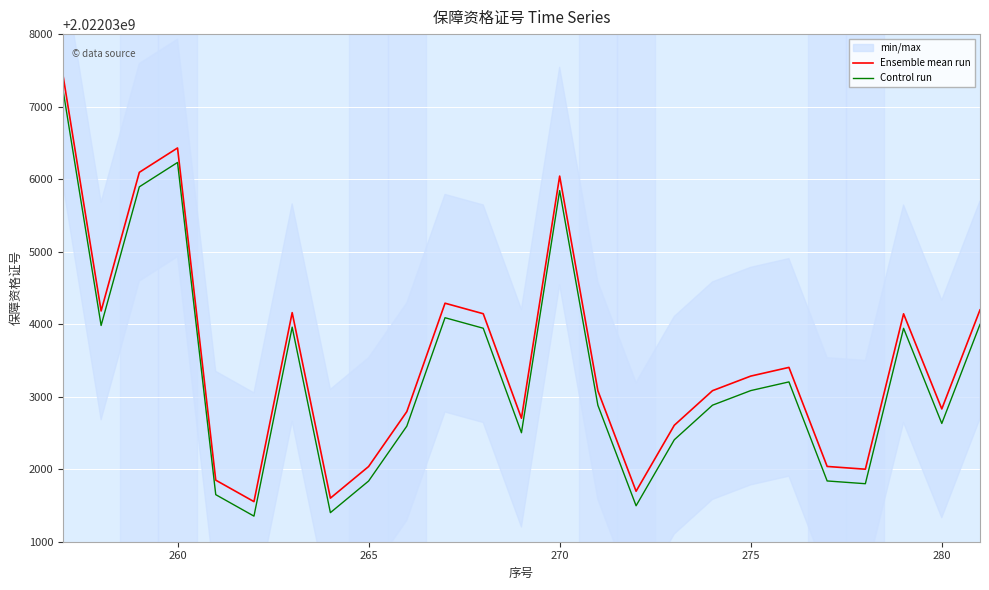

List the series in order of their peak value, highest first.

Ensemble mean run, Control run